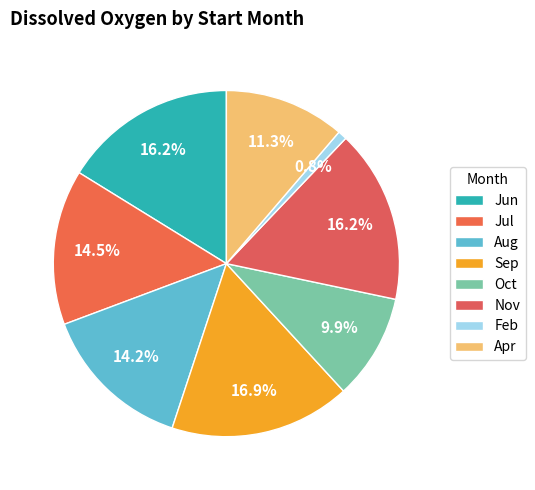

How many segments does this pie chart have?

8